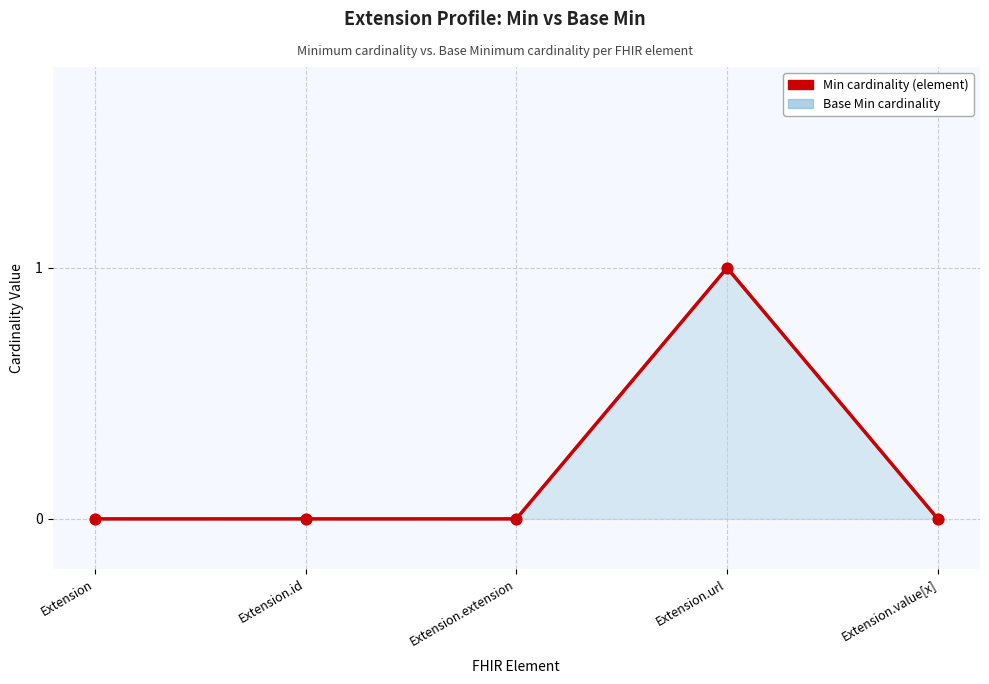

What is the change in value from Extension to Extension.url?

+1